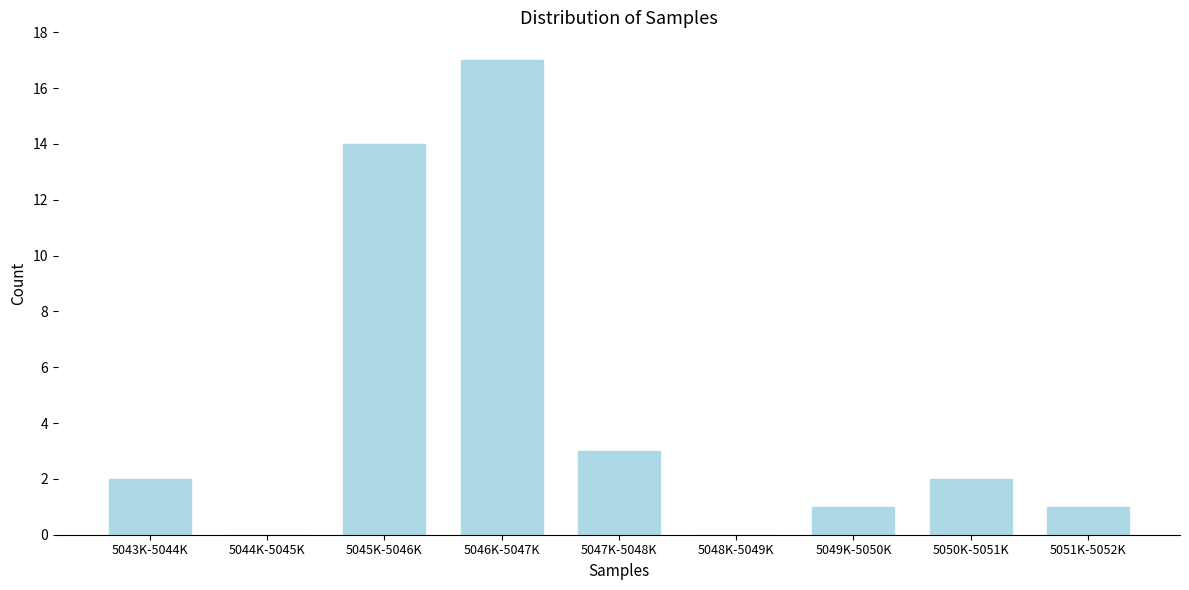

Reading left to right, what are all the values shown in this chart?

5043K-5044K=2	5044K-5045K=0	5045K-5046K=14	5046K-5047K=17	5047K-5048K=3	5048K-5049K=0	5049K-5050K=1	5050K-5051K=2	5051K-5052K=1